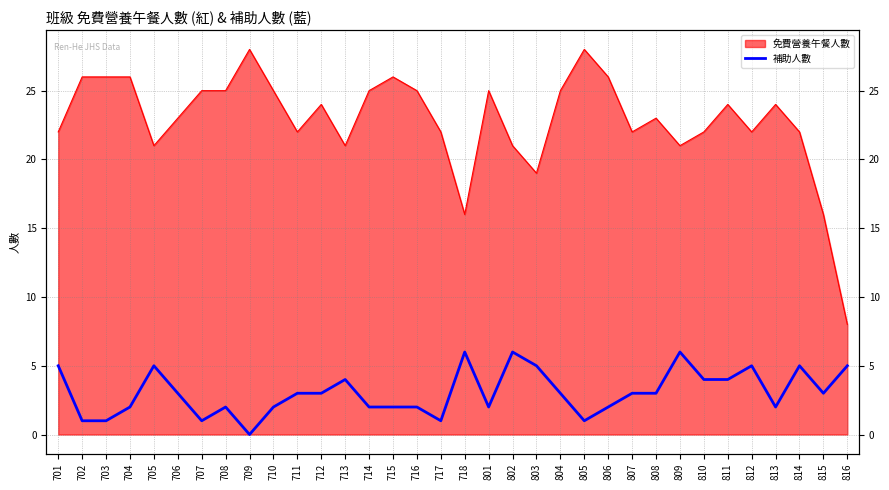

True or false: the data shows 3 at 815.

True